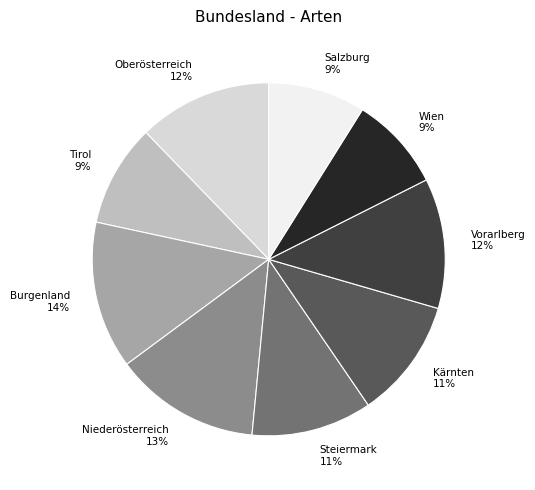

To the nearest percent, what is the difference between the largest and smallest slice percentages?

5%